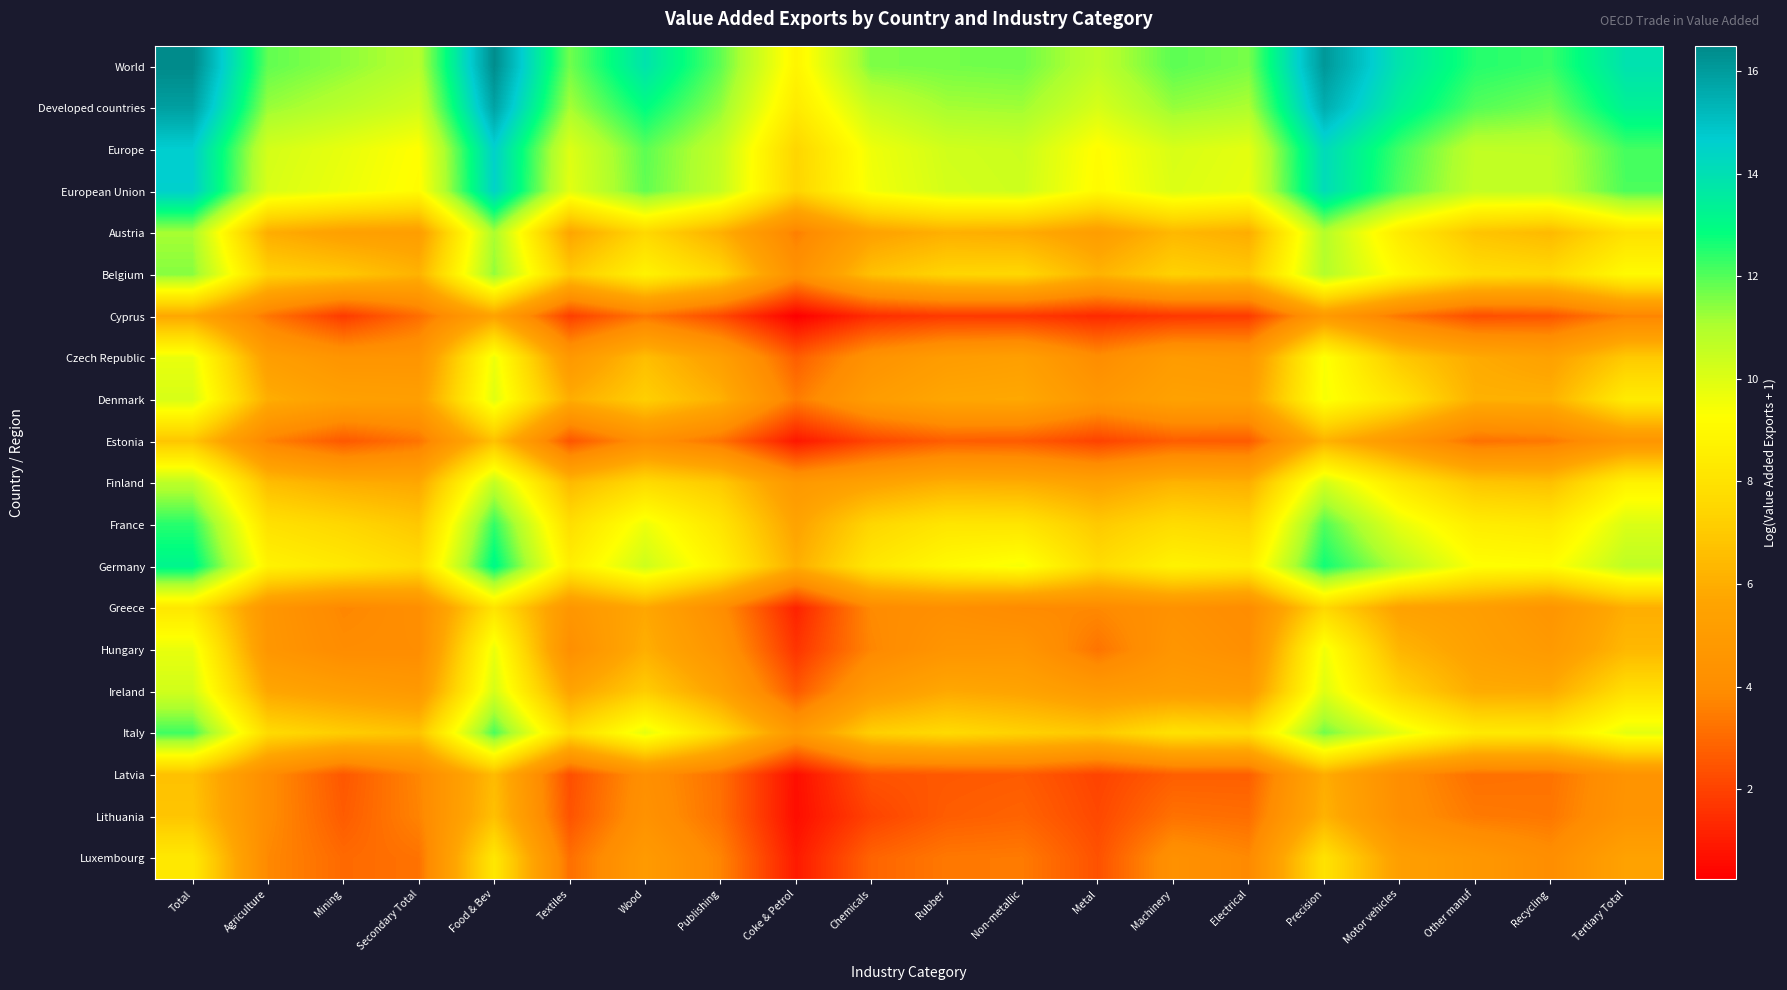

Reading left to right, list all the values displayed in this chart.

World: Total=16.5	Agriculture=11.9	Mining=11.4	Secondary Total=10.9	Food & Bev=16.4	Textiles=11.7	Wood=13.9	Publishing=11.9	Coke & Petrol=8.9	Chemicals=11.6	Rubber=11.7	Non-metallic=11.7	Metal=10.7	Machinery=11.9	Electrical=11.6	Precision=16.1	Motor vehicles=13.8	Other manuf=12.5	Recycling=12.3	Tertiary Total=13.9
Developed countries: Total=15.9	Agriculture=11.3	Mining=10.8	Secondary Total=10.3	Food & Bev=15.8	Textiles=11.1	Wood=12.9	Publishing=11.4	Coke & Petrol=8.4	Chemicals=10.5	Rubber=11.1	Non-metallic=11.2	Metal=10.2	Machinery=11.3	Electrical=11.0	Precision=15.5	Motor vehicles=13.4	Other manuf=12.0	Recycling=11.7	Tertiary Total=13.4
Europe: Total=14.6	Agriculture=10.2	Mining=9.8	Secondary Total=9.2	Food & Bev=14.5	Textiles=10.0	Wood=11.9	Publishing=10.6	Coke & Petrol=7.5	Chemicals=9.6	Rubber=10.3	Non-metallic=10.4	Metal=9.2	Machinery=10.1	Electrical=9.9	Precision=14.2	Motor vehicles=12.2	Other manuf=10.7	Recycling=10.7	Tertiary Total=12.2
European Union: Total=14.6	Agriculture=10.1	Mining=9.7	Secondary Total=9.2	Food & Bev=14.5	Textiles=9.9	Wood=11.9	Publishing=10.5	Coke & Petrol=7.4	Chemicals=9.5	Rubber=10.2	Non-metallic=10.4	Metal=9.1	Machinery=10.0	Electrical=9.8	Precision=14.1	Motor vehicles=12.0	Other manuf=10.6	Recycling=10.6	Tertiary Total=12.1
Austria: Total=11.1	Agriculture=6.0	Mining=5.4	Secondary Total=5.2	Food & Bev=11.1	Textiles=5.7	Wood=7.6	Publishing=6.1	Coke & Petrol=3.5	Chemicals=5.5	Rubber=6.1	Non-metallic=5.9	Metal=5.2	Machinery=6.4	Electrical=6.0	Precision=10.9	Motor vehicles=8.4	Other manuf=6.8	Recycling=6.4	Tertiary Total=7.9
Belgium: Total=11.5	Agriculture=7.3	Mining=6.9	Secondary Total=6.2	Food & Bev=11.4	Textiles=7.0	Wood=8.7	Publishing=7.5	Coke & Petrol=4.3	Chemicals=6.7	Rubber=7.4	Non-metallic=7.5	Metal=6.2	Machinery=7.3	Electrical=7.0	Precision=10.9	Motor vehicles=9.1	Other manuf=7.8	Recycling=7.6	Tertiary Total=9.1
Cyprus: Total=5.8	Agriculture=3.3	Mining=1.8	Secondary Total=3.1	Food & Bev=5.5	Textiles=1.9	Wood=3.3	Publishing=2.2	Coke & Petrol=0.2	Chemicals=1.4	Rubber=1.8	Non-metallic=1.7	Metal=1.4	Machinery=1.7	Electrical=1.8	Precision=4.9	Motor vehicles=3.3	Other manuf=2.3	Recycling=2.5	Tertiary Total=3.7
Czech Republic: Total=9.7	Agriculture=5.2	Mining=4.5	Secondary Total=4.6	Food & Bev=9.6	Textiles=4.8	Wood=6.6	Publishing=5.3	Coke & Petrol=2.7	Chemicals=4.4	Rubber=5.1	Non-metallic=5.3	Metal=4.0	Machinery=5.0	Electrical=4.8	Precision=9.4	Motor vehicles=7.0	Other manuf=5.9	Recycling=5.4	Tertiary Total=7.0
Denmark: Total=10.1	Agriculture=6.0	Mining=5.4	Secondary Total=5.2	Food & Bev=9.9	Textiles=6.0	Wood=7.2	Publishing=6.1	Coke & Petrol=3.5	Chemicals=5.1	Rubber=5.7	Non-metallic=5.8	Metal=4.7	Machinery=5.4	Electrical=5.4	Precision=9.5	Motor vehicles=8.1	Other manuf=6.1	Recycling=6.1	Tertiary Total=8.4
Estonia: Total=6.9	Agriculture=3.6	Mining=2.6	Secondary Total=3.3	Food & Bev=6.7	Textiles=2.5	Wood=4.2	Publishing=3.2	Coke & Petrol=0.9	Chemicals=2.1	Rubber=2.7	Non-metallic=2.6	Metal=2.0	Machinery=2.7	Electrical=2.6	Precision=6.2	Motor vehicles=4.7	Other manuf=3.2	Recycling=3.4	Tertiary Total=4.6
Finland: Total=10.7	Agriculture=6.6	Mining=6.0	Secondary Total=5.8	Food & Bev=10.6	Textiles=6.4	Wood=7.7	Publishing=7.0	Coke & Petrol=4.8	Chemicals=5.5	Rubber=6.0	Non-metallic=6.0	Metal=5.5	Machinery=6.2	Electrical=6.0	Precision=10.2	Motor vehicles=8.2	Other manuf=6.9	Recycling=6.7	Tertiary Total=8.7
France: Total=12.5	Agriculture=8.0	Mining=7.5	Secondary Total=6.9	Food & Bev=12.4	Textiles=7.8	Wood=9.6	Publishing=8.1	Coke & Petrol=5.5	Chemicals=7.5	Rubber=8.2	Non-metallic=8.1	Metal=7.0	Machinery=7.7	Electrical=7.5	Precision=12.0	Motor vehicles=9.8	Other manuf=8.5	Recycling=8.3	Tertiary Total=10.1
Germany: Total=13.2	Agriculture=8.7	Mining=8.3	Secondary Total=7.7	Food & Bev=13.1	Textiles=8.5	Wood=10.4	Publishing=8.7	Coke & Petrol=6.0	Chemicals=8.2	Rubber=9.0	Non-metallic=9.5	Metal=7.7	Machinery=8.8	Electrical=8.5	Precision=12.7	Motor vehicles=10.9	Other manuf=9.3	Recycling=9.2	Tertiary Total=10.7
Greece: Total=8.2	Agriculture=4.6	Mining=3.8	Secondary Total=4.1	Food & Bev=8.1	Textiles=4.6	Wood=5.8	Publishing=4.1	Coke & Petrol=1.2	Chemicals=3.9	Rubber=4.2	Non-metallic=3.8	Metal=3.8	Machinery=4.3	Electrical=3.9	Precision=7.5	Motor vehicles=5.5	Other manuf=5.2	Recycling=4.6	Tertiary Total=6.0
Hungary: Total=9.7	Agriculture=4.6	Mining=3.9	Secondary Total=4.0	Food & Bev=9.7	Textiles=4.1	Wood=6.0	Publishing=4.5	Coke & Petrol=1.6	Chemicals=3.7	Rubber=4.5	Non-metallic=4.6	Metal=3.3	Machinery=4.6	Electrical=4.1	Precision=9.6	Motor vehicles=6.3	Other manuf=5.4	Recycling=4.9	Tertiary Total=6.4
Ireland: Total=10.3	Agriculture=5.7	Mining=5.2	Secondary Total=4.8	Food & Bev=10.2	Textiles=5.6	Wood=7.1	Publishing=5.5	Coke & Petrol=2.6	Chemicals=5.0	Rubber=5.8	Non-metallic=5.6	Metal=4.9	Machinery=5.1	Electrical=5.0	Precision=10.0	Motor vehicles=7.4	Other manuf=5.9	Recycling=5.9	Tertiary Total=7.9
Italy: Total=12.2	Agriculture=7.7	Mining=7.1	Secondary Total=6.8	Food & Bev=12.1	Textiles=7.7	Wood=9.8	Publishing=7.7	Coke & Petrol=4.9	Chemicals=7.2	Rubber=7.6	Non-metallic=7.3	Metal=7.0	Machinery=8.0	Electrical=7.8	Precision=11.7	Motor vehicles=9.8	Other manuf=8.4	Recycling=8.3	Tertiary Total=9.9
Latvia: Total=6.7	Agriculture=4.0	Mining=2.5	Secondary Total=3.7	Food & Bev=6.5	Textiles=2.3	Wood=4.2	Publishing=3.2	Coke & Petrol=0.6	Chemicals=2.4	Rubber=2.6	Non-metallic=2.7	Metal=2.0	Machinery=2.7	Electrical=2.7	Precision=6.0	Motor vehicles=4.1	Other manuf=3.2	Recycling=3.2	Tertiary Total=4.4
Lithuania: Total=6.8	Agriculture=4.0	Mining=2.7	Secondary Total=3.7	Food & Bev=6.7	Textiles=2.4	Wood=4.3	Publishing=3.2	Coke & Petrol=0.6	Chemicals=2.0	Rubber=2.7	Non-metallic=2.9	Metal=2.2	Machinery=3.2	Electrical=3.1	Precision=6.2	Motor vehicles=4.1	Other manuf=3.4	Recycling=3.4	Tertiary Total=4.5
Luxembourg: Total=8.3	Agriculture=3.8	Mining=3.0	Secondary Total=3.2	Food & Bev=8.2	Textiles=3.1	Wood=4.9	Publishing=3.7	Coke & Petrol=1.0	Chemicals=2.9	Rubber=3.4	Non-metallic=3.4	Metal=2.4	Machinery=4.3	Electrical=3.8	Precision=8.0	Motor vehicles=5.3	Other manuf=4.7	Recycling=4.1	Tertiary Total=5.5